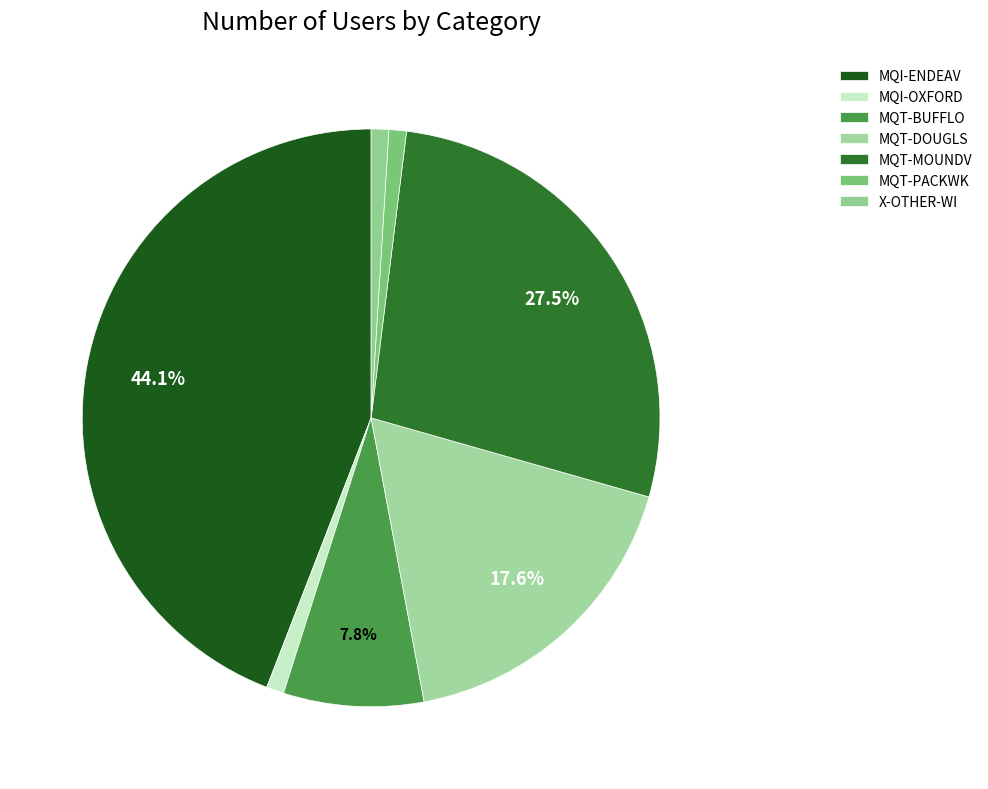

Is the sum of MQT-PACKWK and MQI-ENDEAV greater than half?

No